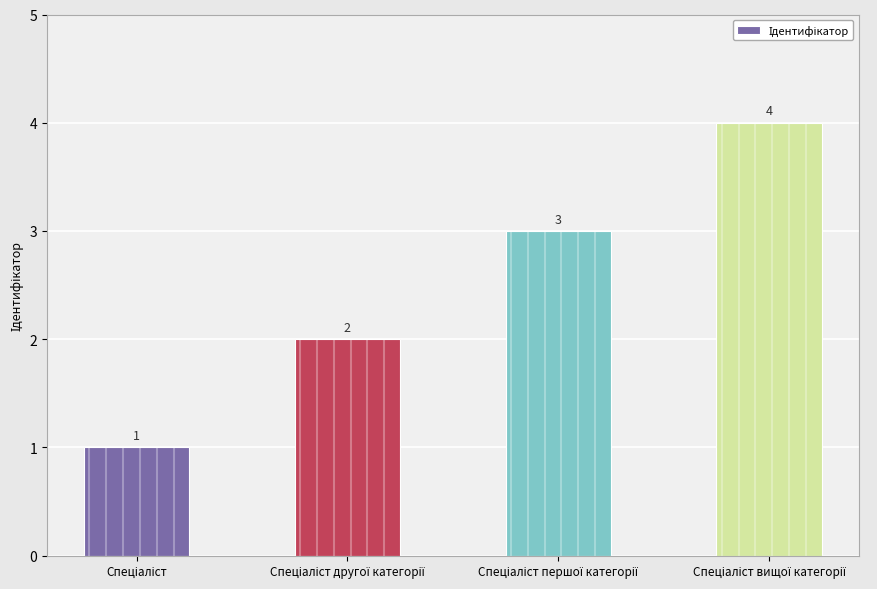

What is the difference between the maximum and minimum values?

3